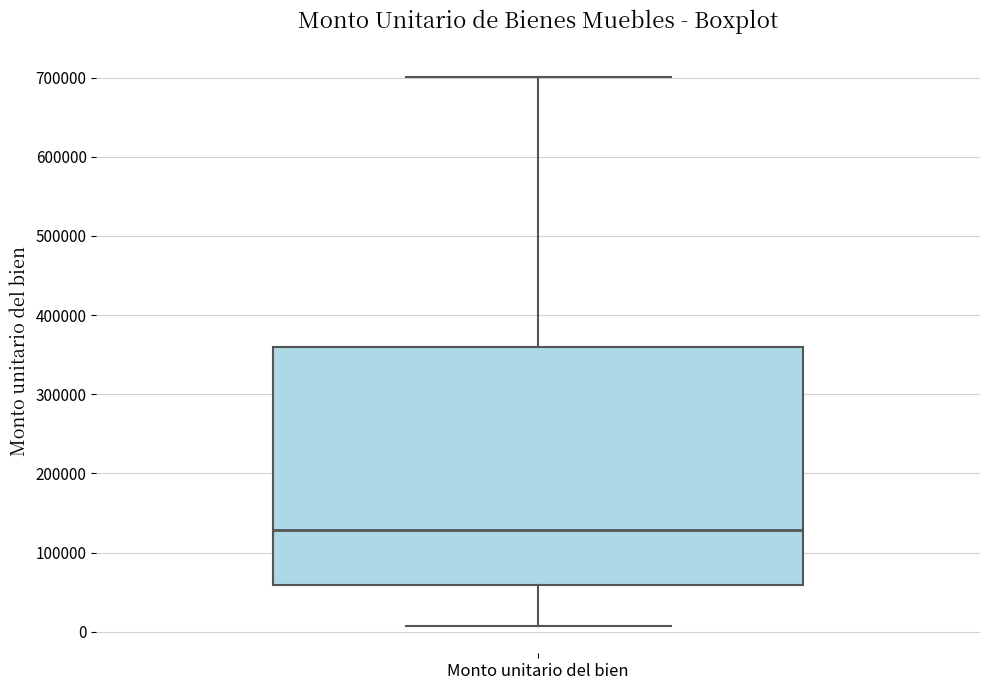

Read this box plot against the y-axis: the position of the median line, the range covered by the box, and the ends of both whiskers. The values are not printed on the chart, so give them approximately, as read against the axis.

median 130000, box 60000 to 360000, whiskers 10000 to 700000